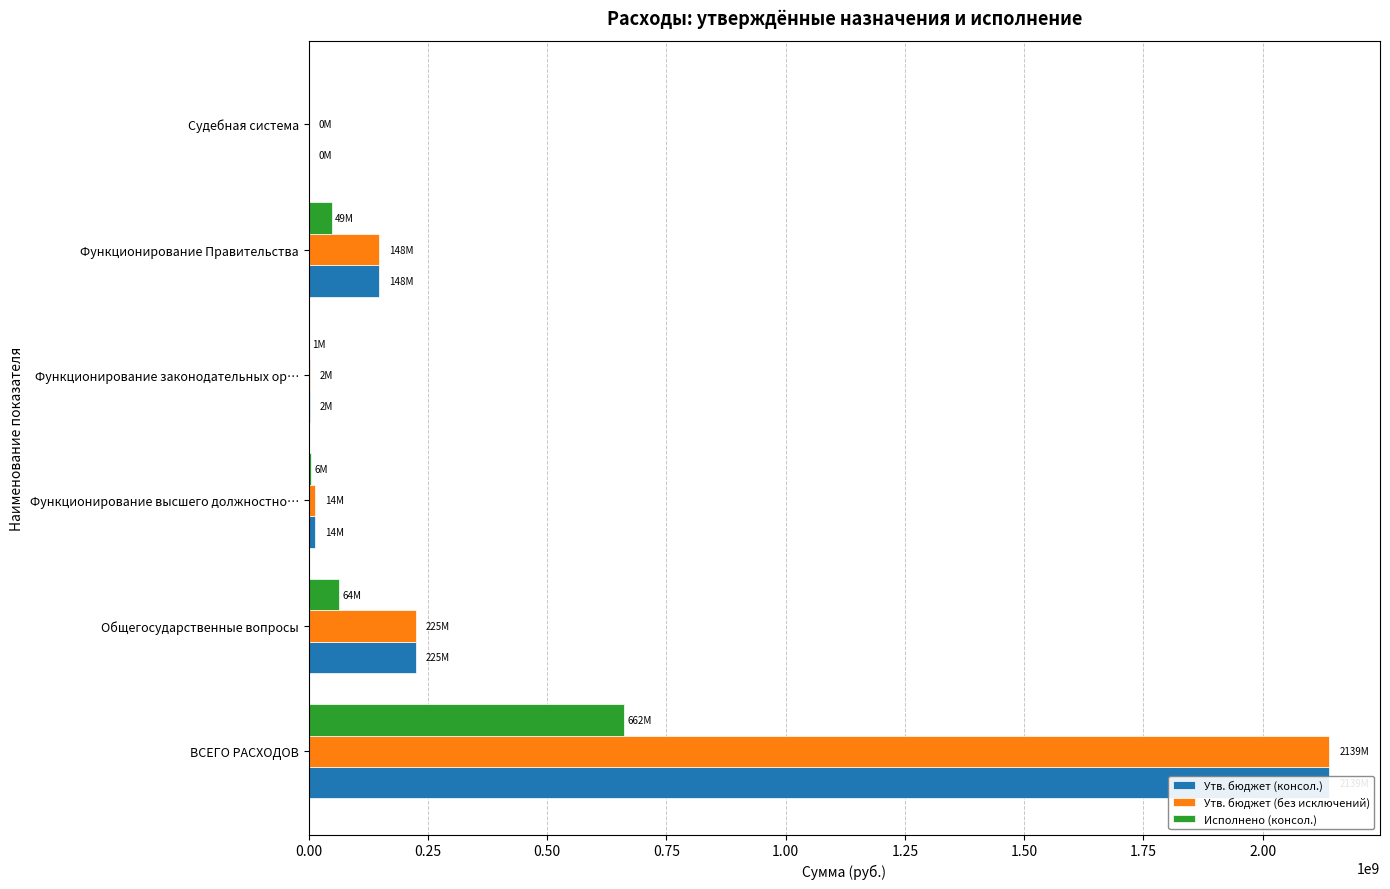

What is the difference between the second highest and second lowest values in the Утв. бюджет (консол.) series?

222429427.6